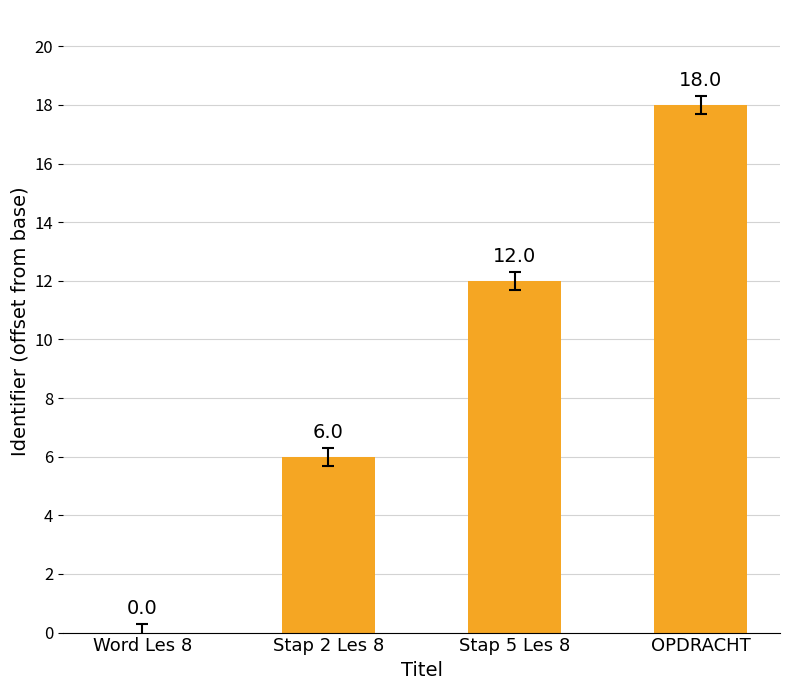

The chart shows a value of 18 at OPDRACHT. True or false?

True